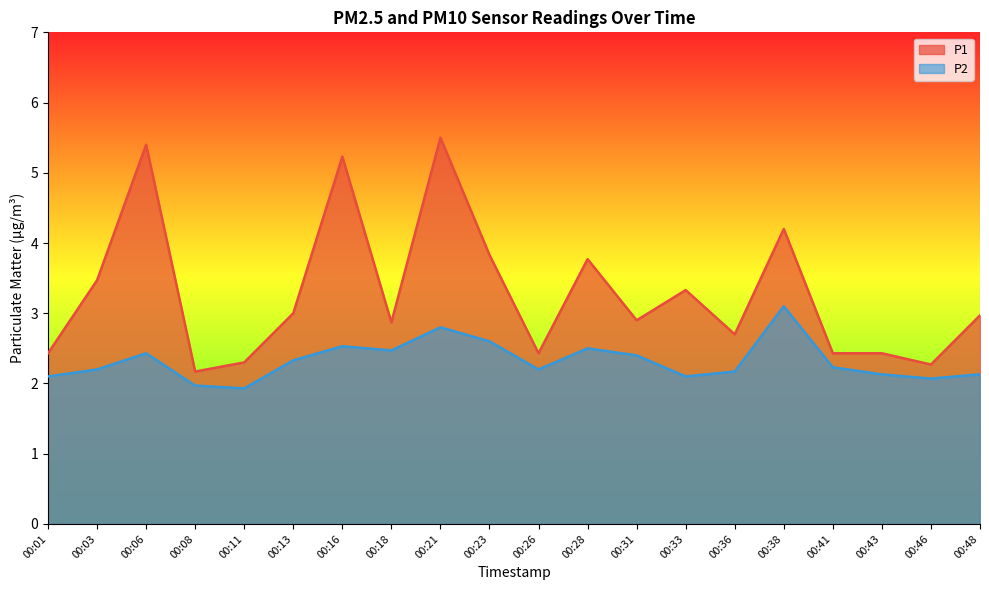

Reading left to right, transcribe all the data shown in this chart.

P1: 00:01=2.4	00:03=3.5	00:06=5.4	00:08=2.2	00:11=2.3	00:13=3.0	00:16=5.2	00:18=2.9	00:21=5.5	00:23=3.8	00:26=2.4	00:28=3.8	00:31=2.9	00:33=3.3	00:36=2.7	00:38=4.2	00:41=2.4	00:43=2.4	00:46=2.3	00:48=3.0
P2: 00:01=2.1	00:03=2.2	00:06=2.4	00:08=2.0	00:11=1.9	00:13=2.3	00:16=2.5	00:18=2.5	00:21=2.8	00:23=2.6	00:26=2.2	00:28=2.5	00:31=2.4	00:33=2.1	00:36=2.2	00:38=3.1	00:41=2.2	00:43=2.1	00:46=2.1	00:48=2.1